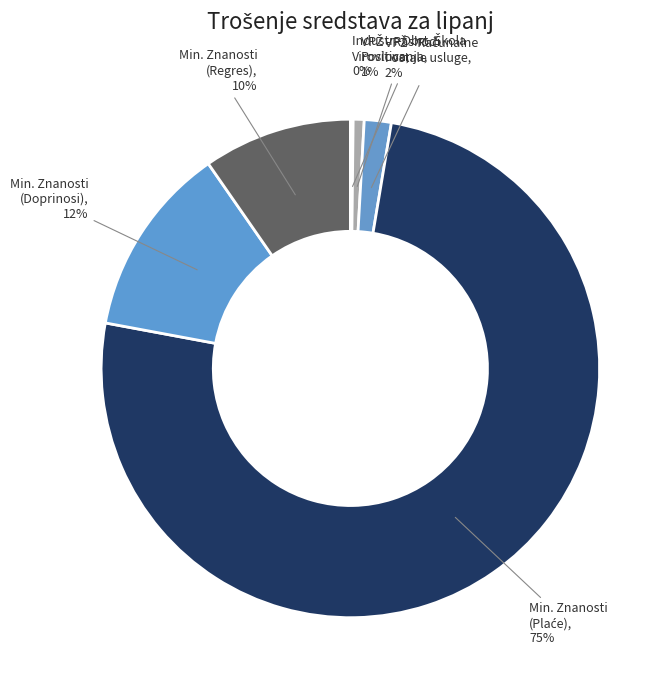

Which slice represents more than half of the pie?

MINISTARSTVO ZNANOSTI I OBRAZOVANJA (Plaće)